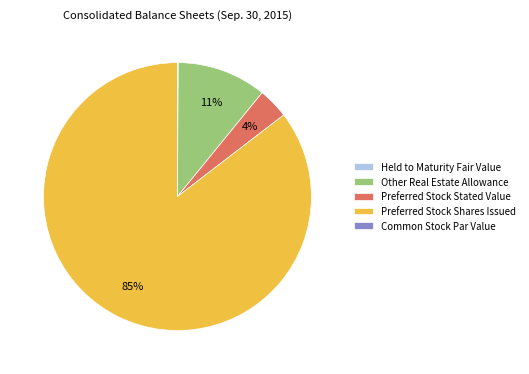

To the nearest percent, what is the difference between the largest and smallest slice percentages?

85%